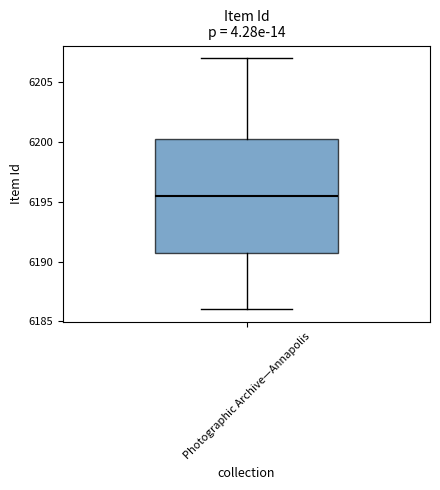

Read this box plot against the y-axis: the position of the median line, the range covered by the box, and the ends of both whiskers. The values are not printed on the chart, so give them approximately, as read against the axis.

median 6195.5, box 6191.0 to 6200.5, whiskers 6186.0 to 6207.0